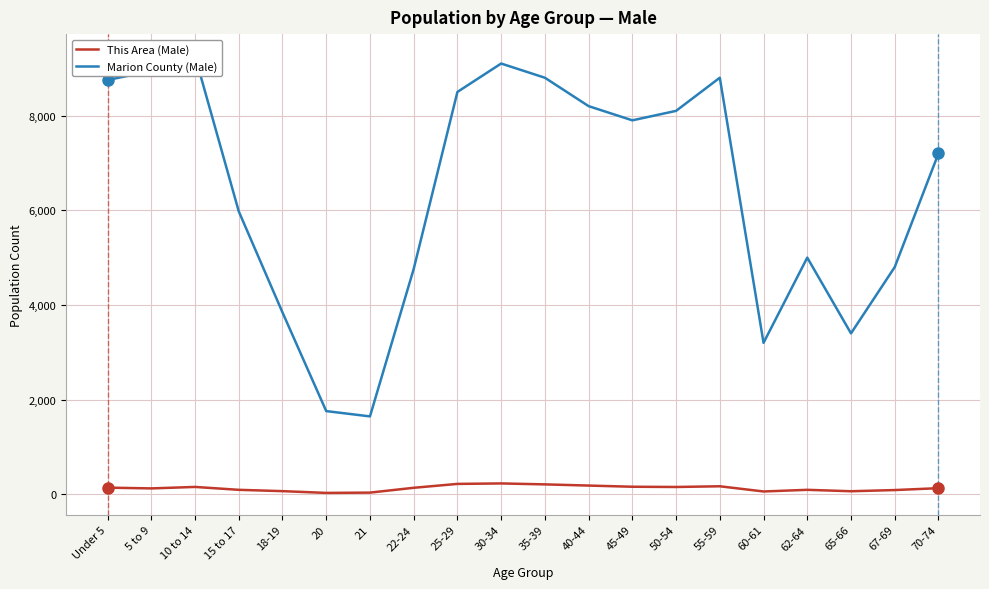

How many data points does each series have?

20